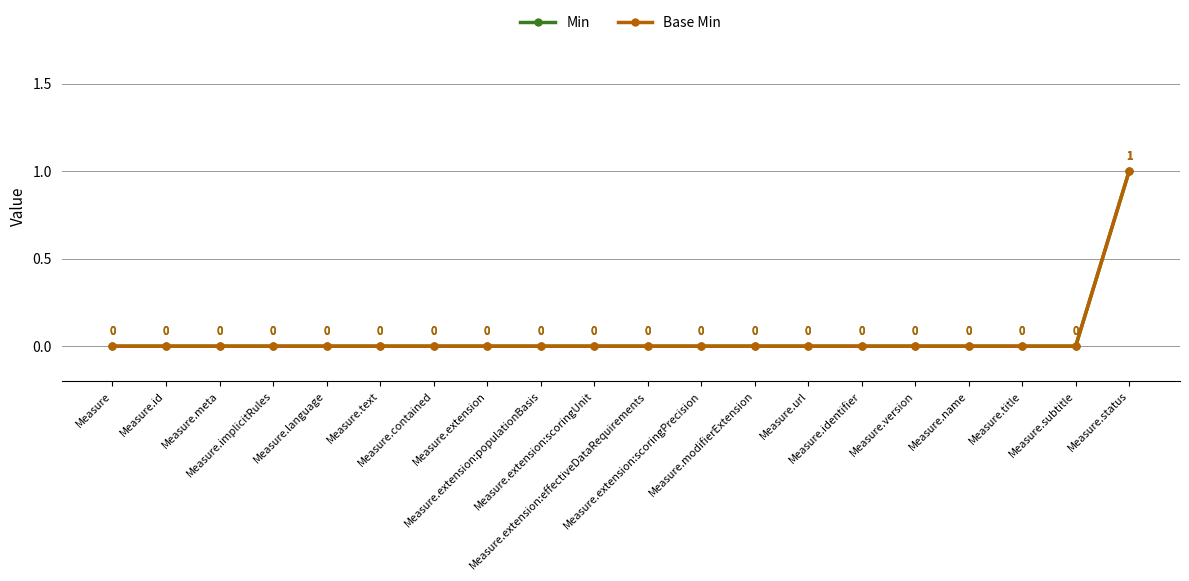

Does the chart have visible grid lines?

Yes